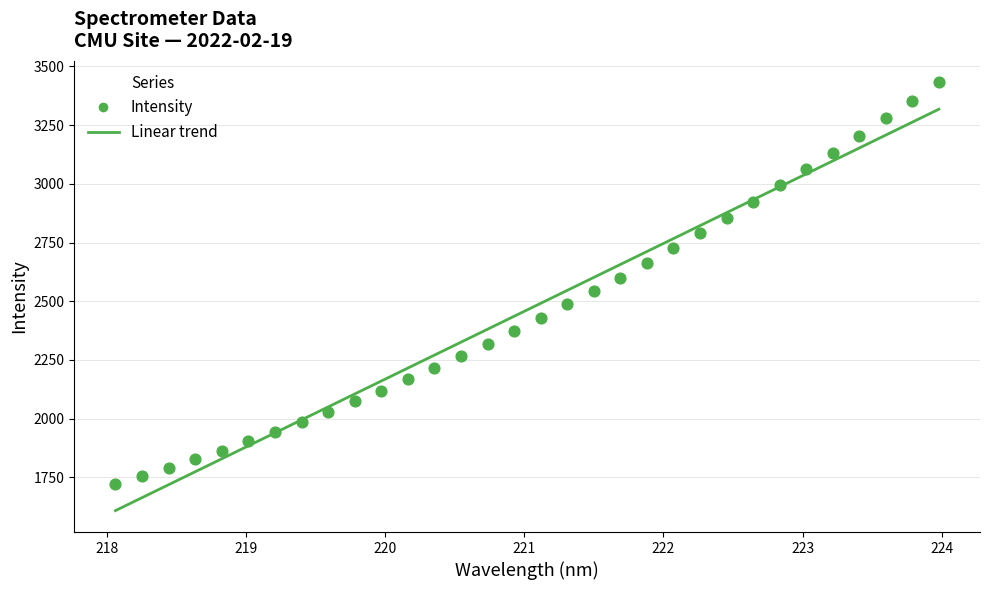

What is the range of X values (max minus min)?

5.9